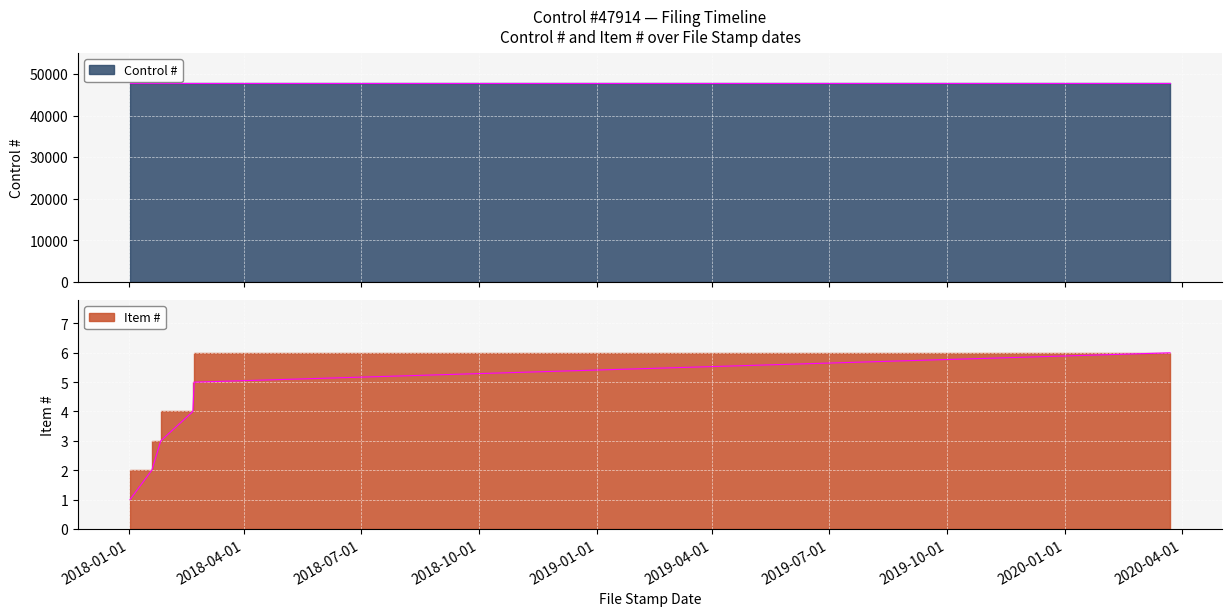

Approximately how many times larger is the value at 2018-01-26 compared to 2020-03-23?

0.5